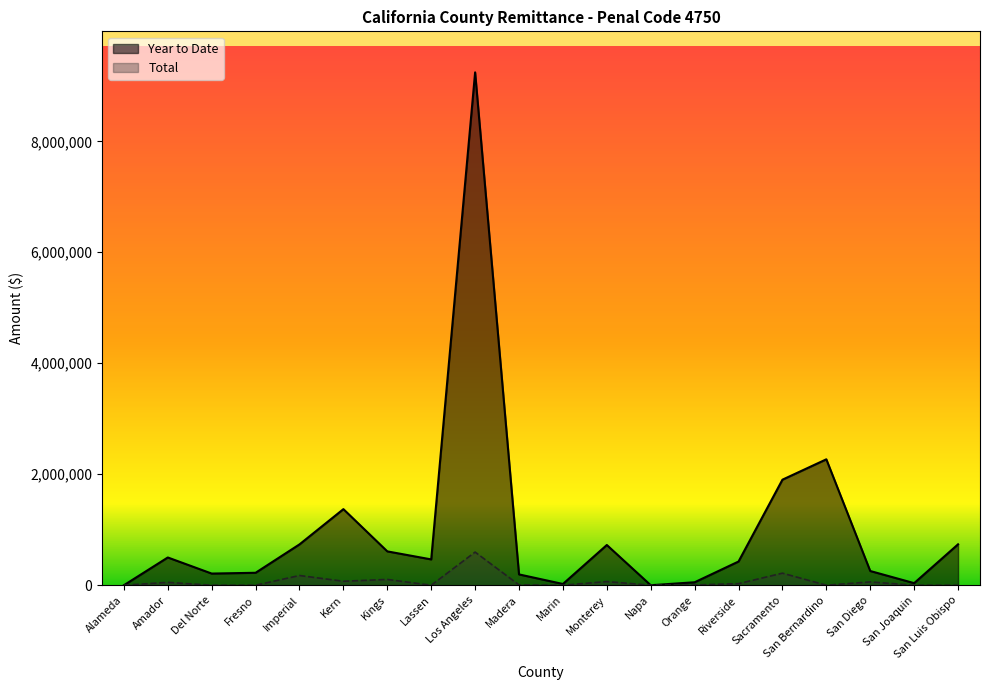

Between Madera and Alameda, which is larger?

Madera